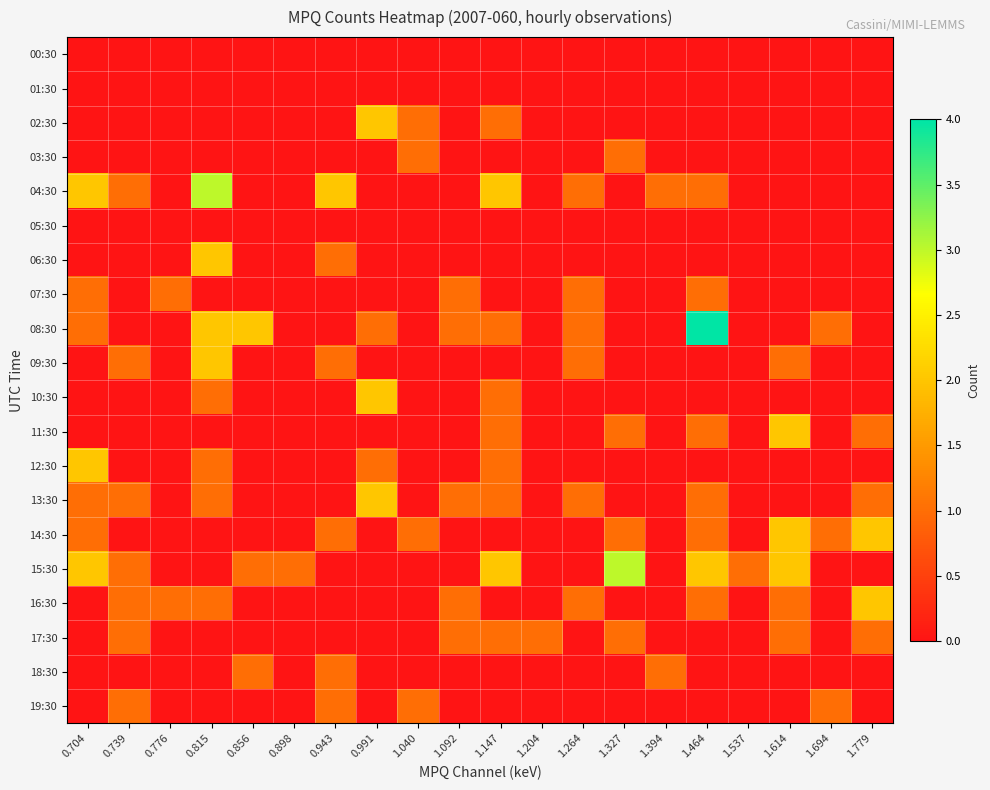

At which category does the chart reach its peak across all series?

1.464